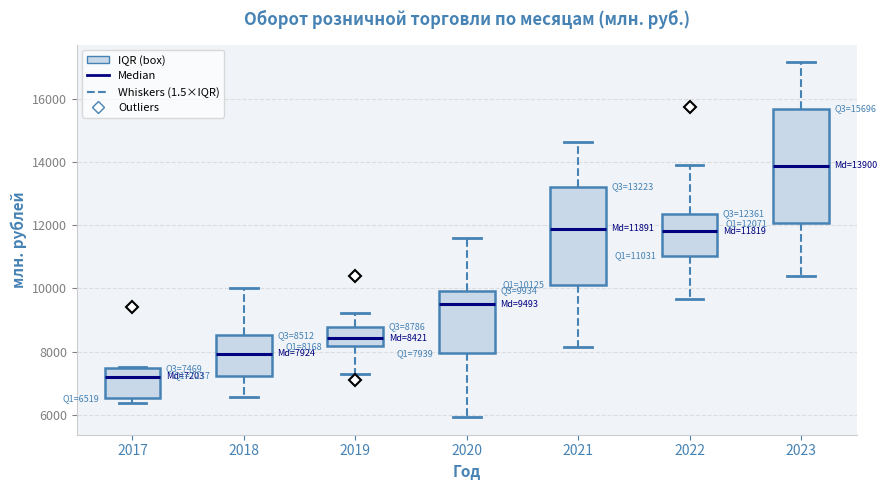

Comparing the boxes themselves (not the whiskers), which one is the tallest?

2023